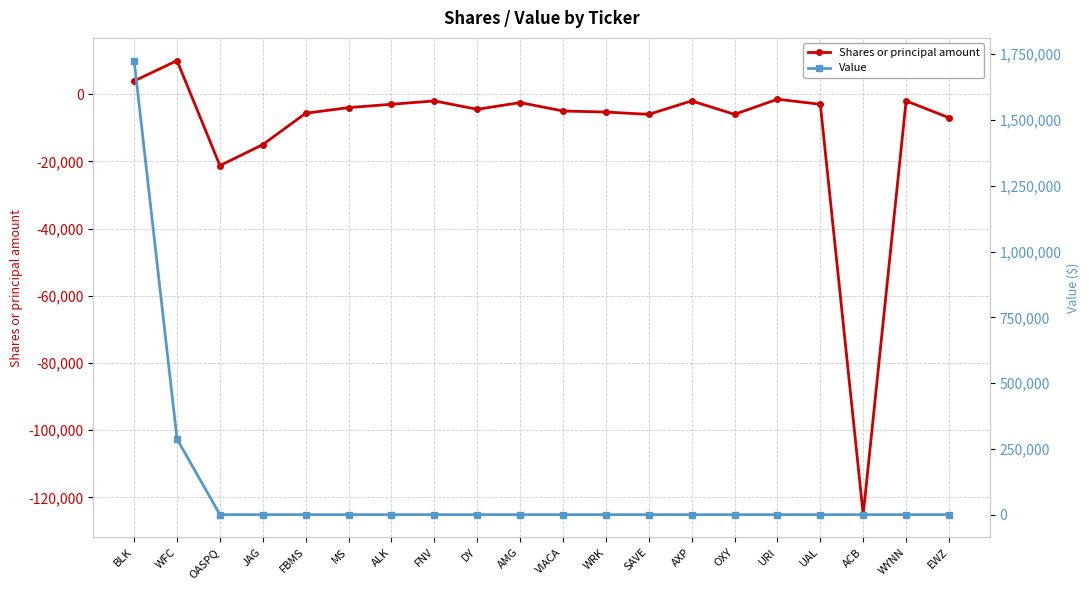

Where is the first local minimum for Shares or principal amount?

OASPQ